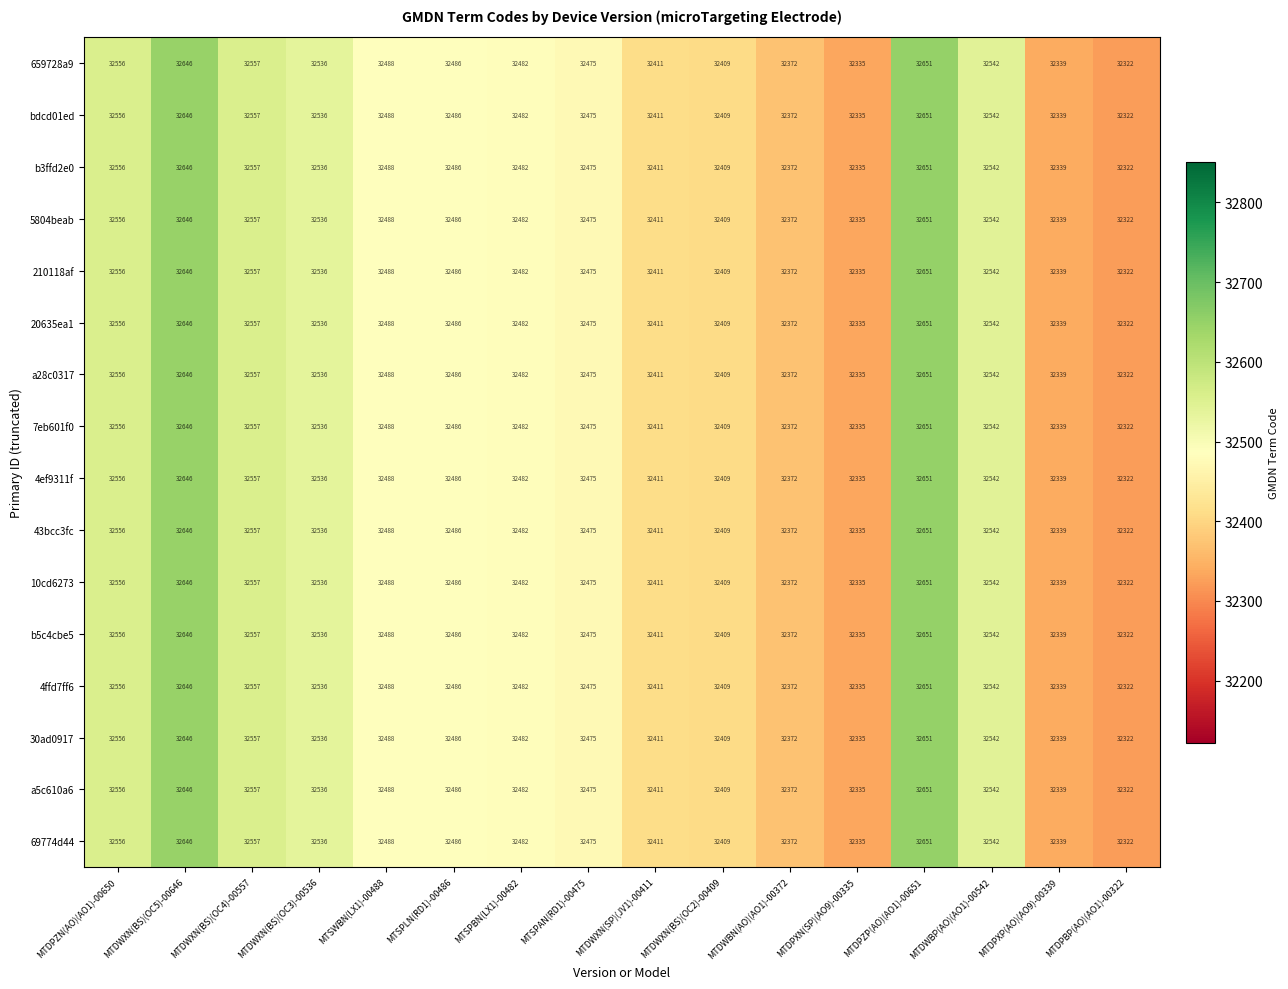

What is the minimum value shown in the chart?

32322